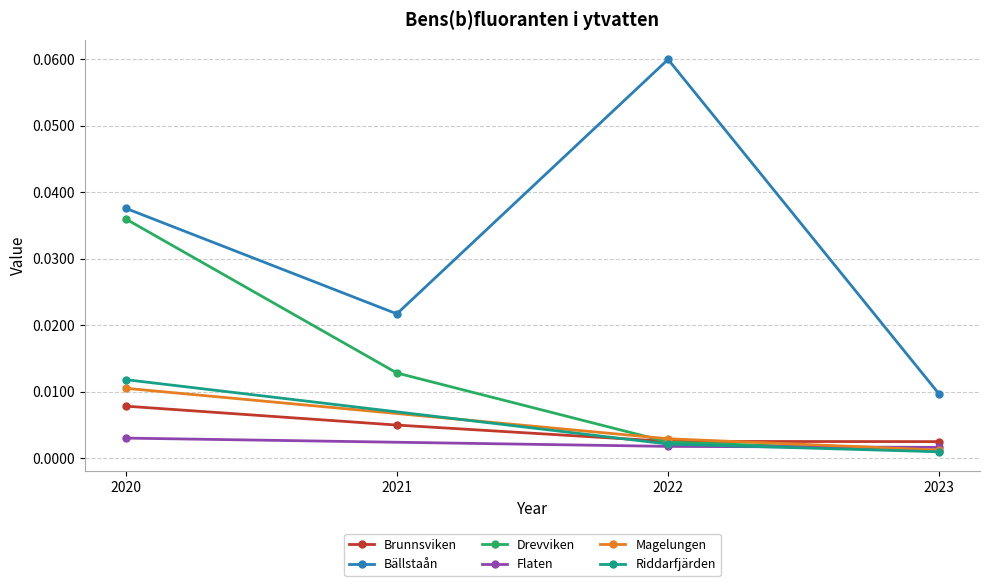

True or false: Bällstaån has a value of 0.0 at 2020.

True